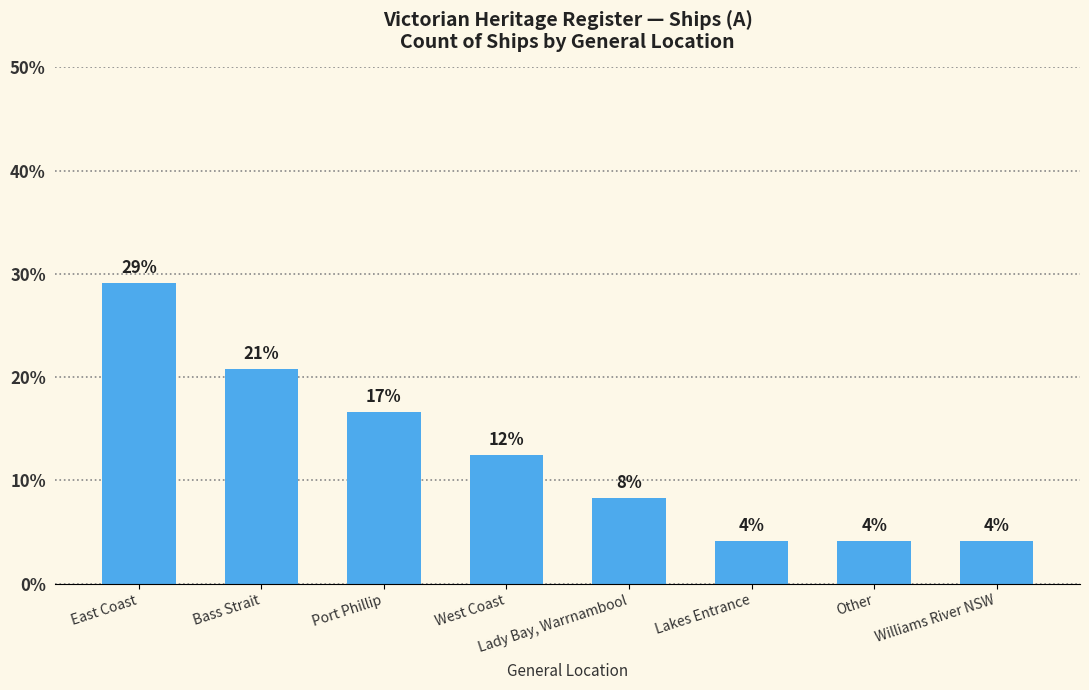

What is the change in value from Bass Strait to Williams River NSW?

-16.7